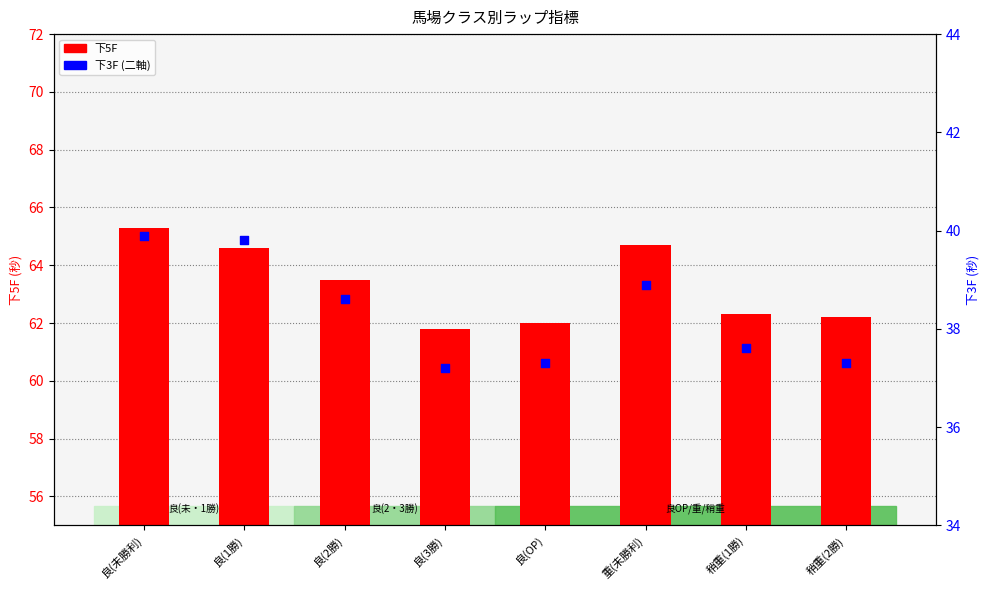

At how many categories does at least one series exceed 64?

3